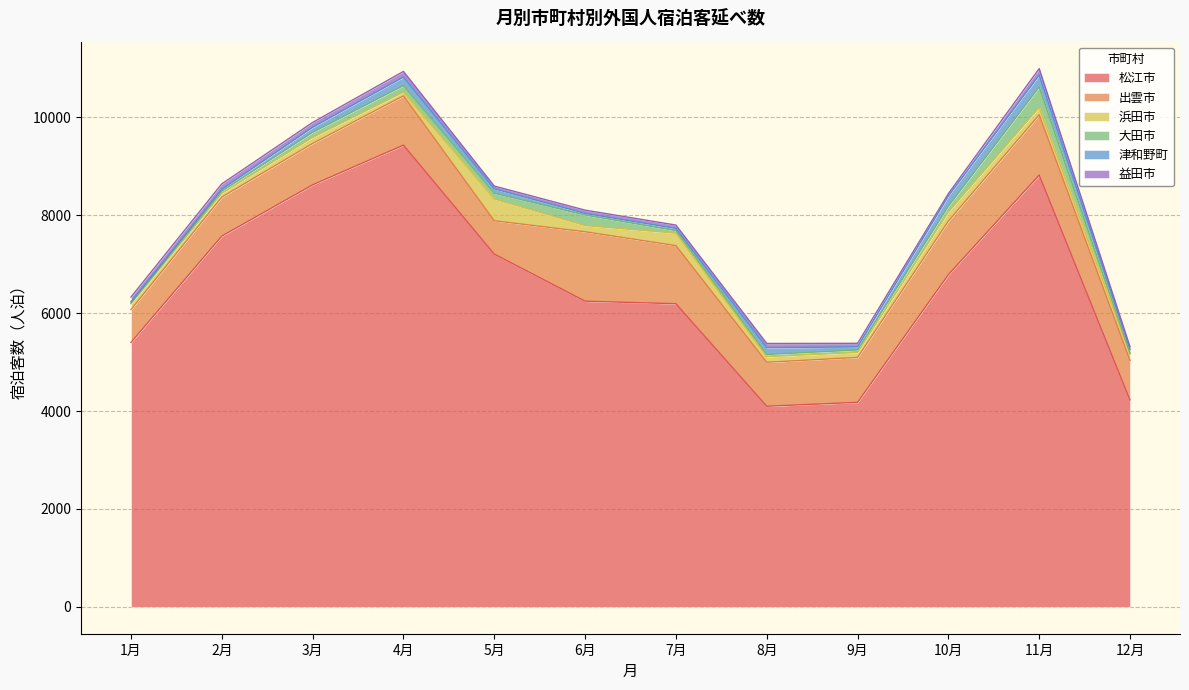

What is the spread (max minus min) of values at 10月?

6739